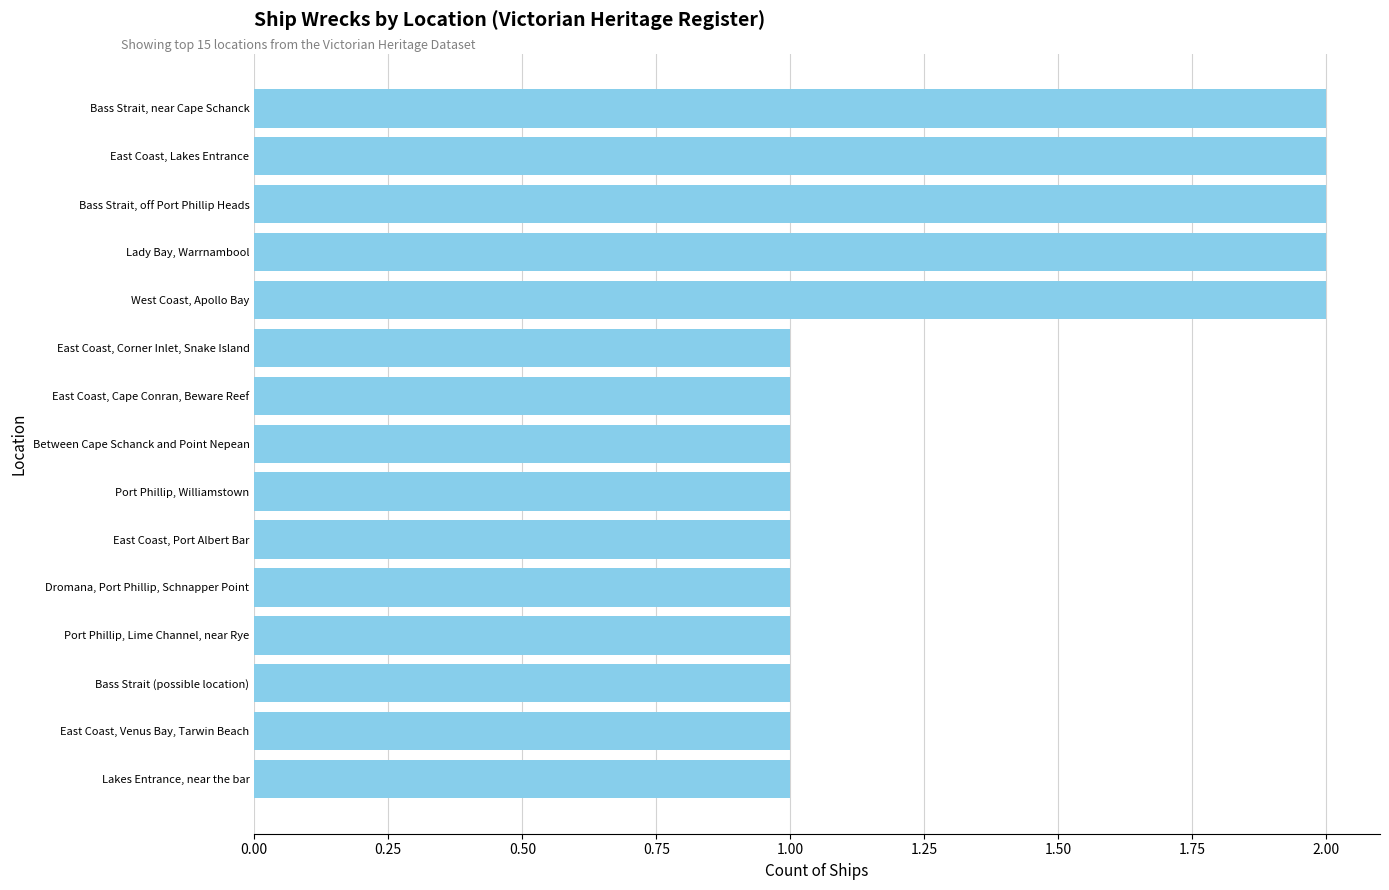

Count the number of data series in this chart.

1